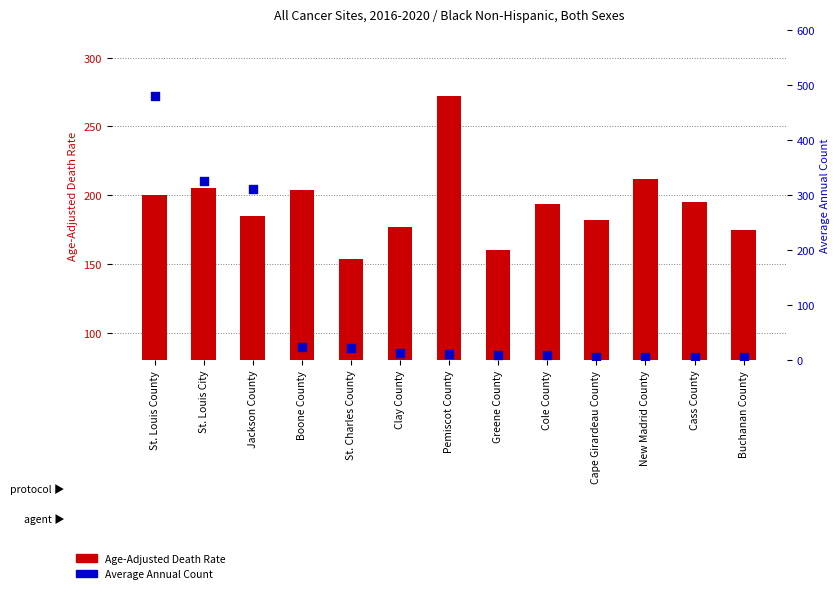

What are all the series names shown in the legend?

Age-Adjusted Death Rate, Average Annual Count